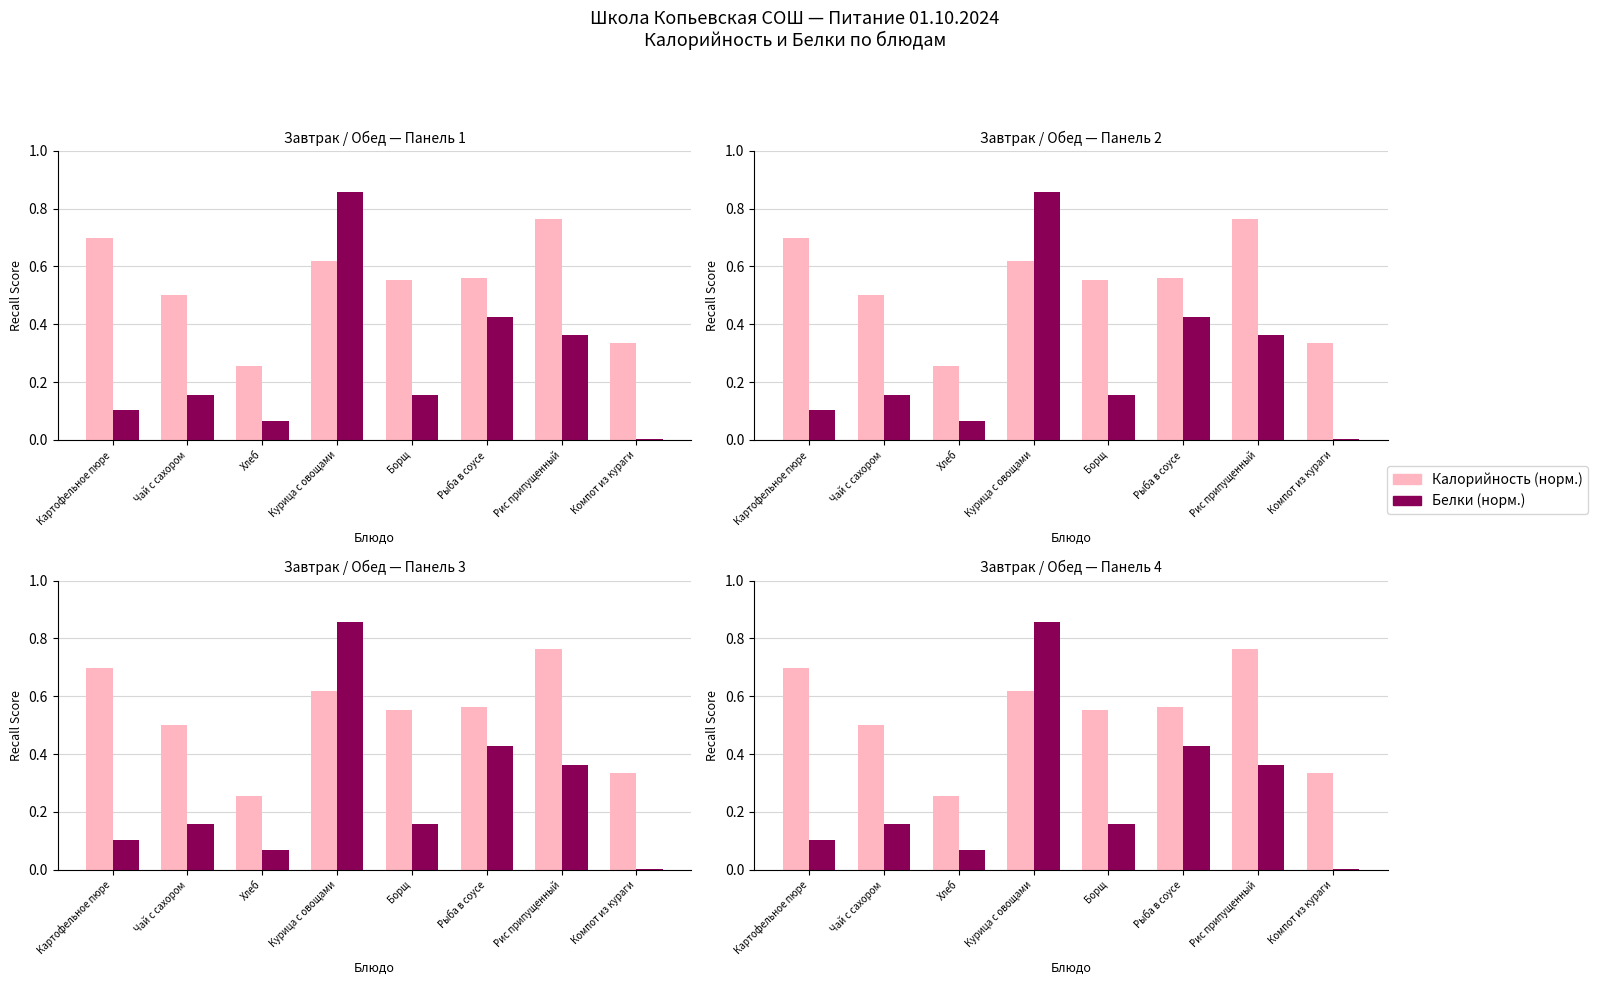

What is the difference between the Калорийность (норм.) values at Рыба в соусе and Компот из кураги?

0.2